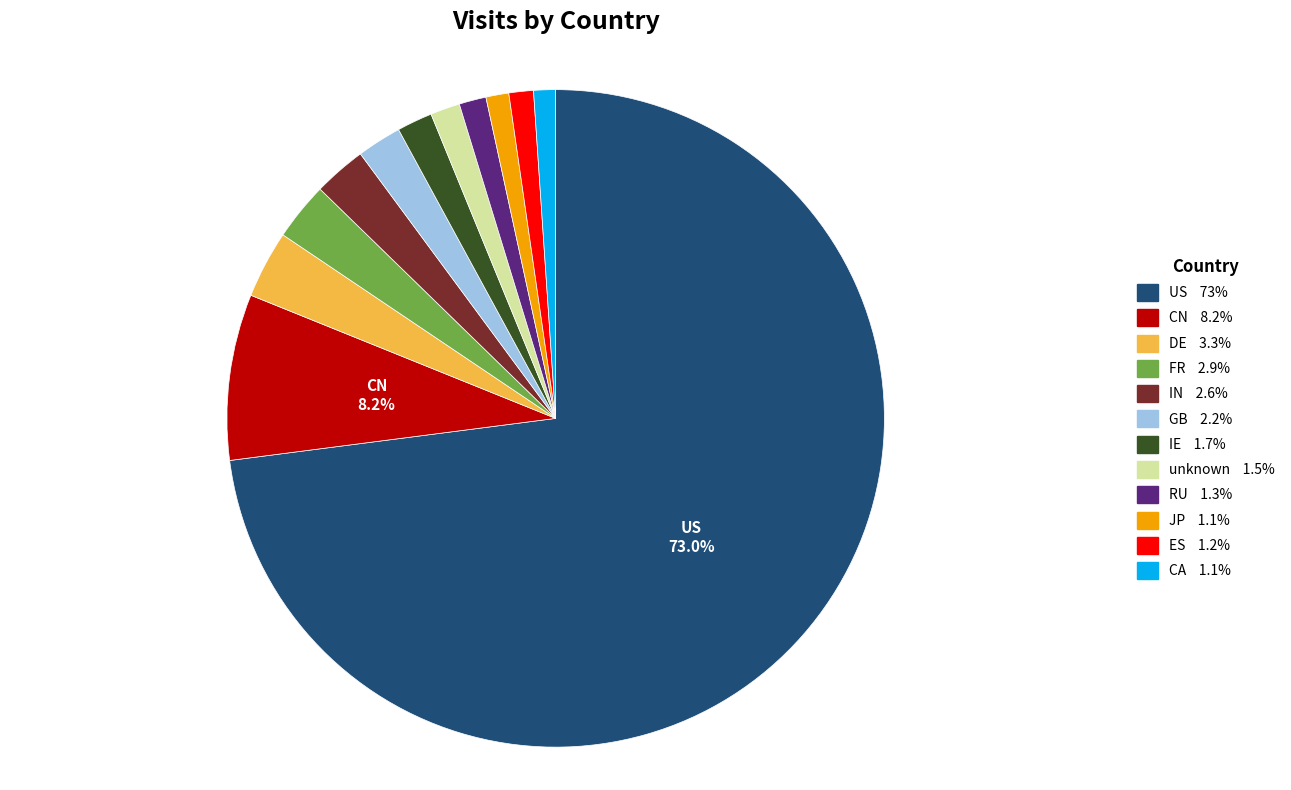

The ES slice represents 1% of the pie. True or false?

True